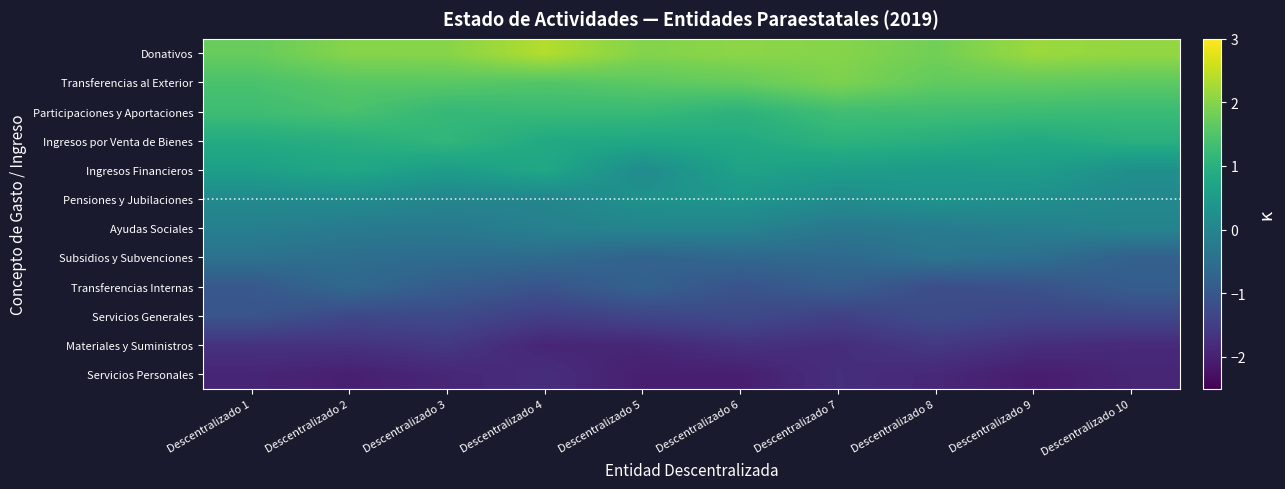

List the series in order of their peak value, lowest first.

Servicios Personales, Materiales y Suministros, Servicios Generales, Transferencias Internas, Subsidios y Subvenciones, Ayudas Sociales, Pensiones y Jubilaciones, Ingresos Financieros, Ingresos por Venta de Bienes, Participaciones y Aportaciones, Transferencias al Exterior, Donativos